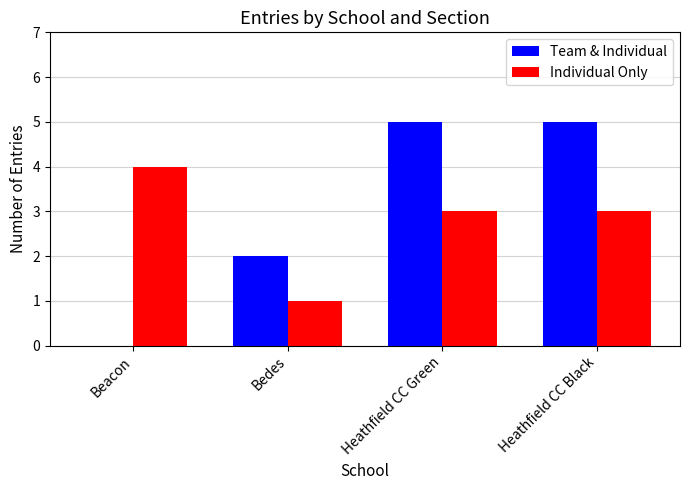

How many Team & Individual values are between 2 and 5?

3